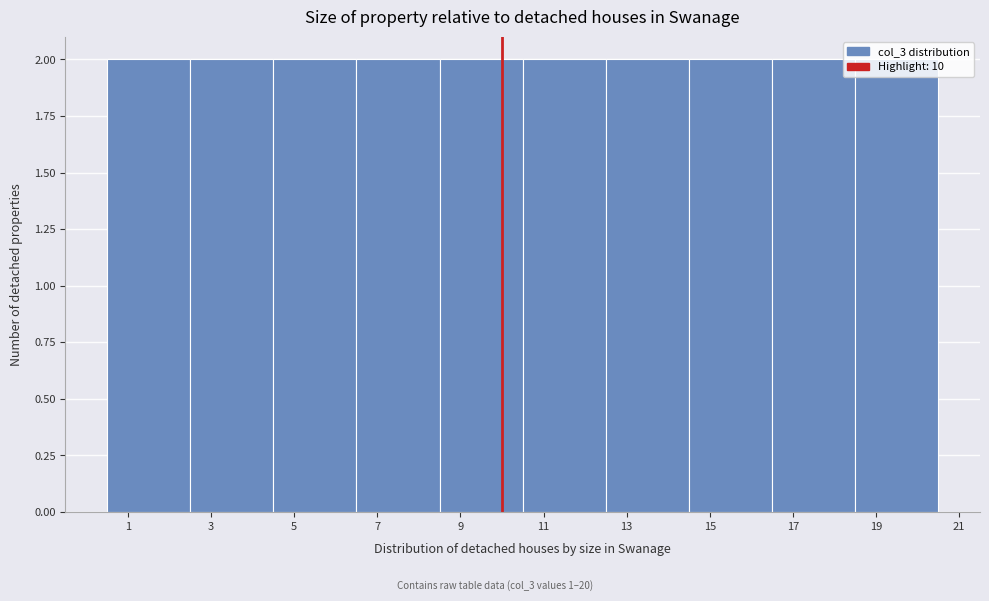

Reading left to right, list every bar in this chart as the range it spans on the x-axis followed by its height. The values are not printed on the chart, so give them approximately, as read against the axis.

0.5 to 2.5: 2
2.5 to 4.5: 2
4.5 to 6.5: 2
6.5 to 8.5: 2
8.5 to 10.5: 2
10.5 to 12.5: 2
12.5 to 14.5: 2
14.5 to 16.5: 2
16.5 to 18.5: 2
18.5 to 20.5: 2